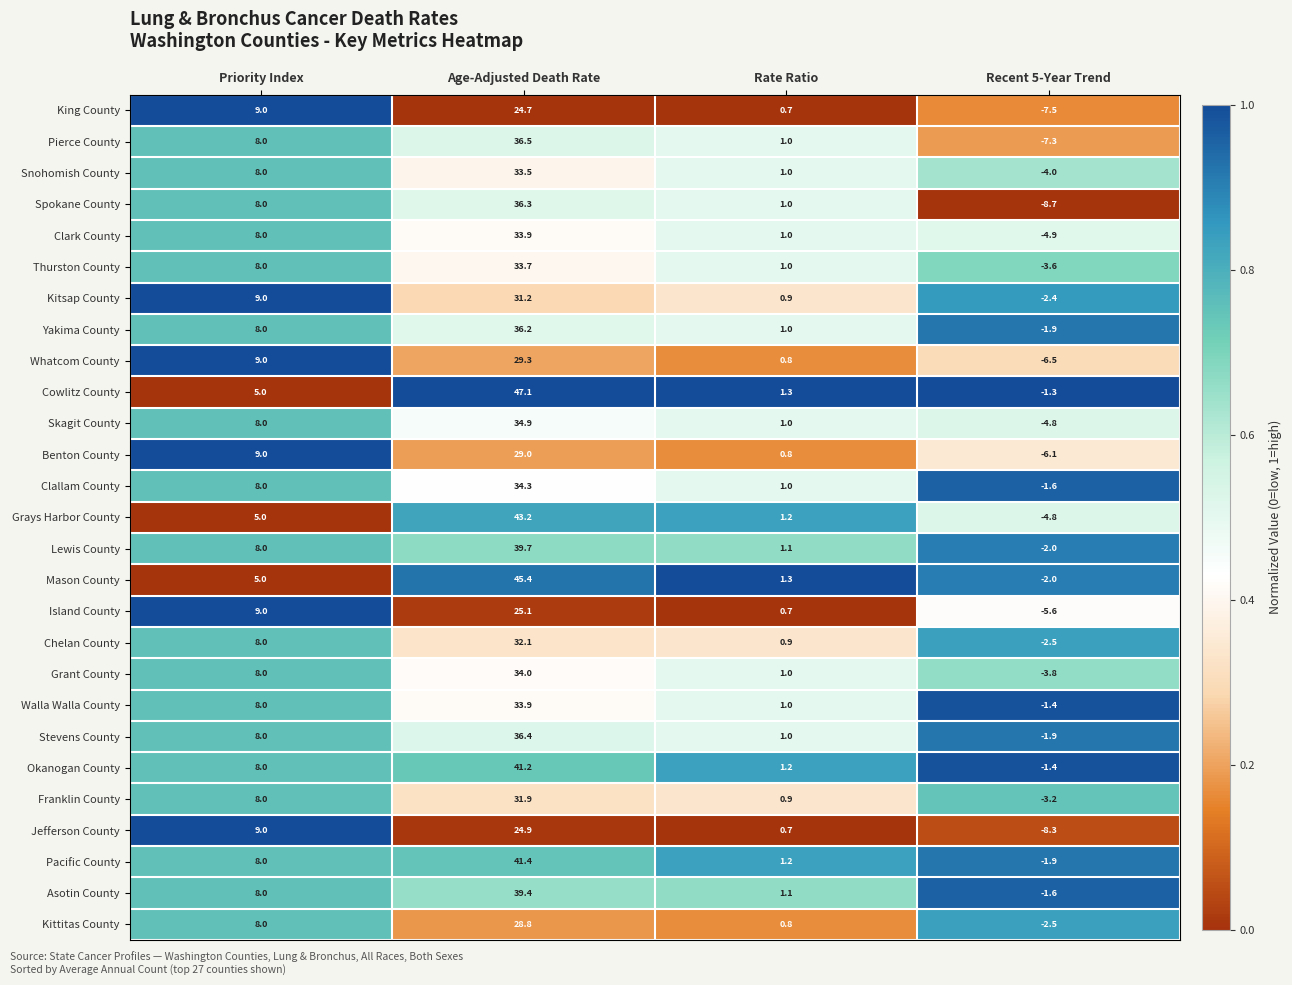

At which category is the sum across all series the highest?

Age-Adjusted Death Rate